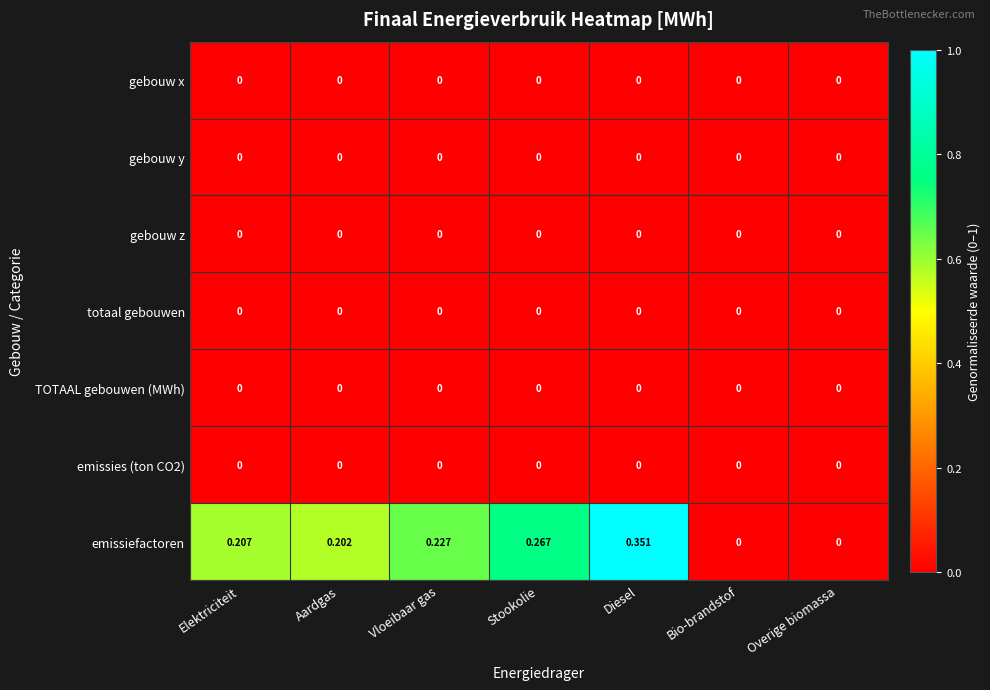

Which series changed the most between Elektriciteit and Aardgas?

emissiefactoren